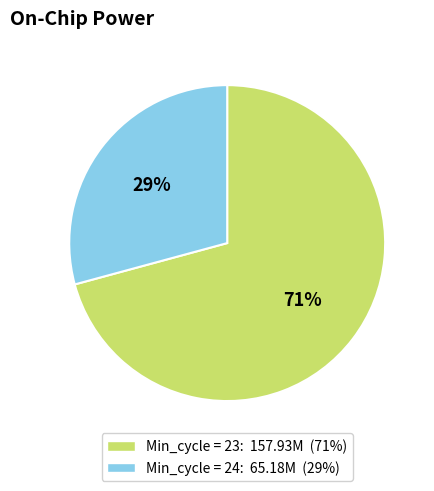

To the nearest percent, what is the difference between the largest and smallest slice percentages?

42%